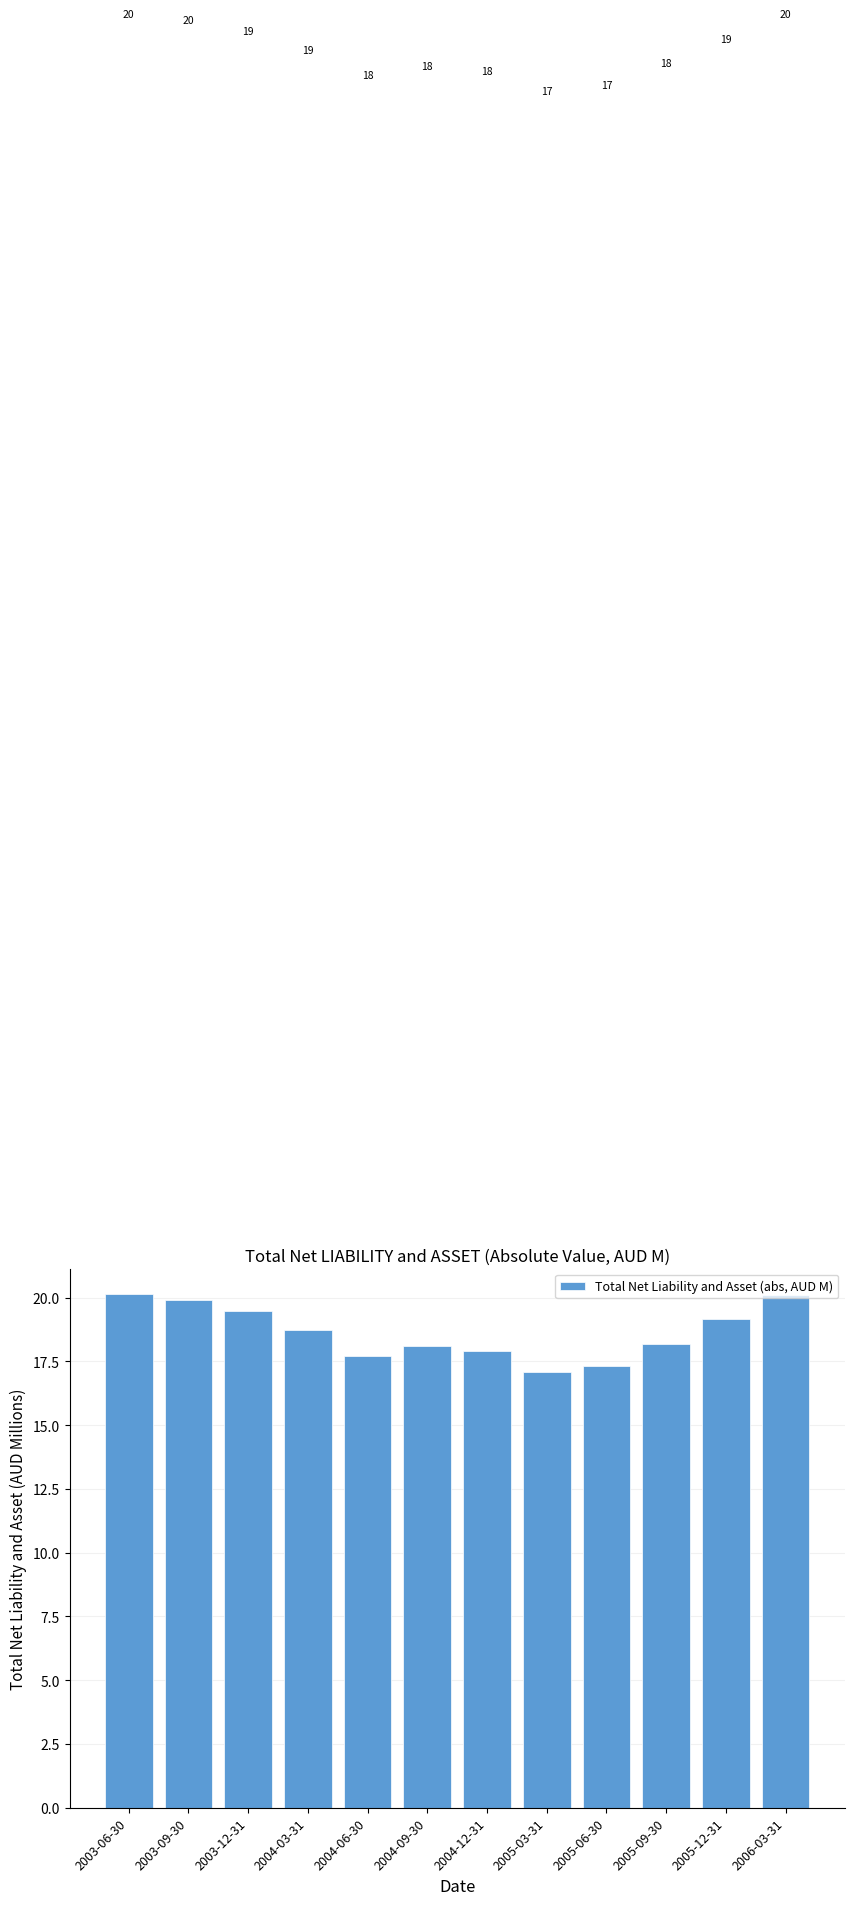

True or false: the data shows 19.9 at 2003-09-30.

True